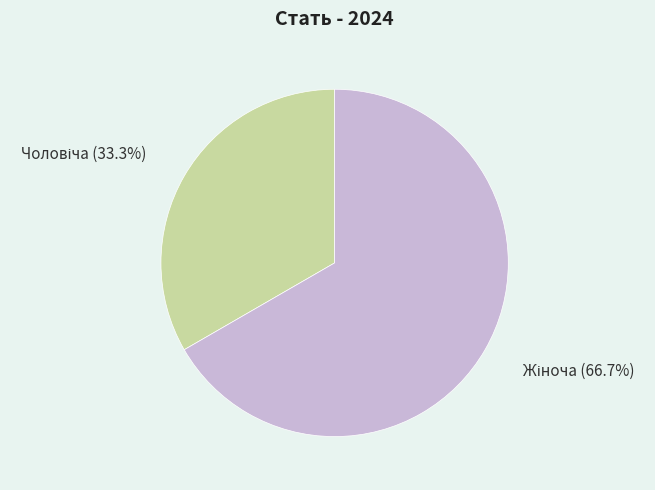

Is there any slice that represents more than half of the pie?

Yes